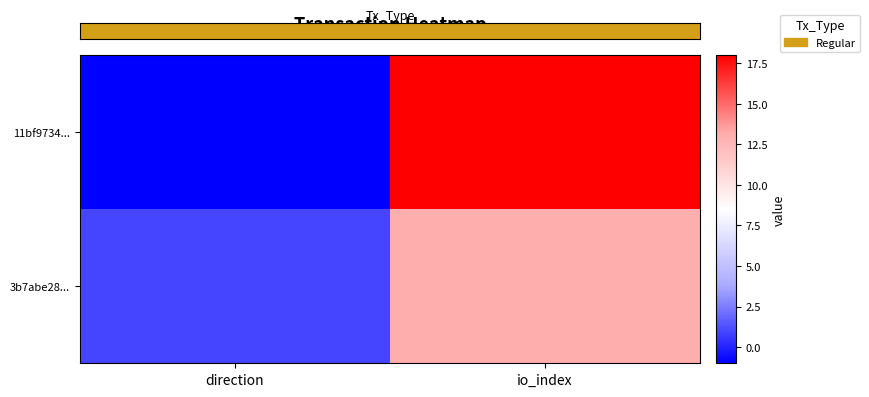

What is the total value across all series at direction?

1